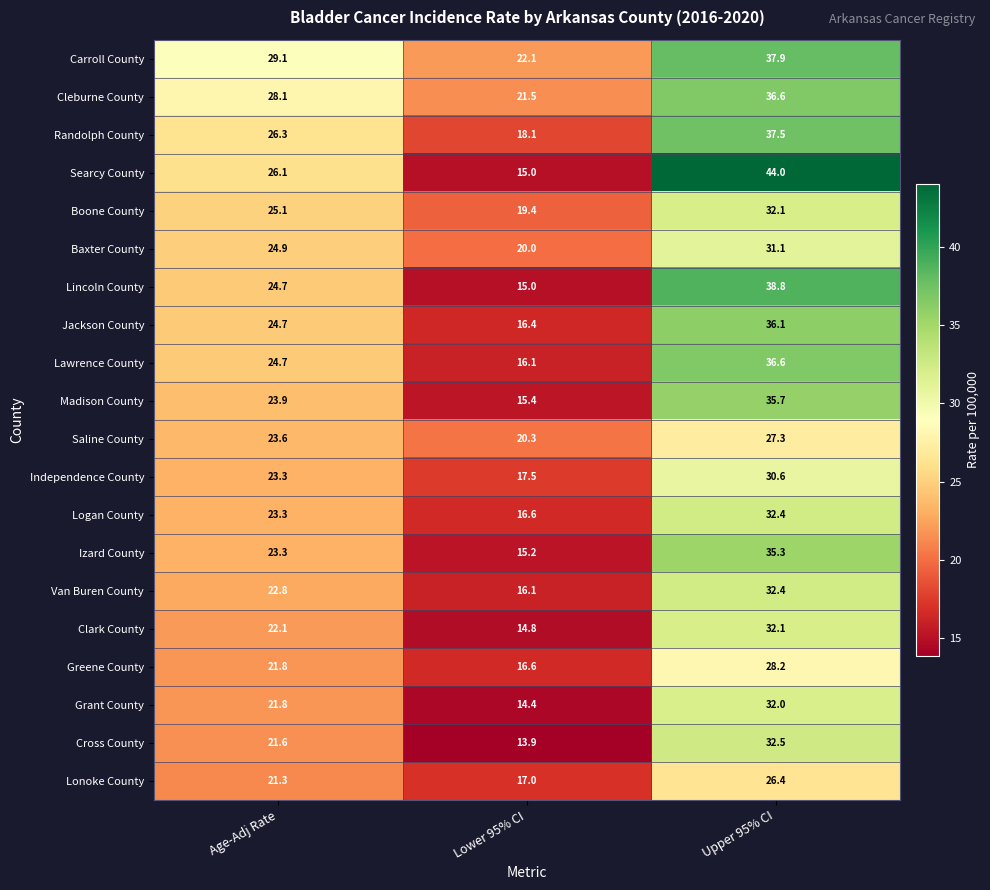

What is the maximum value shown in the chart?

44.0